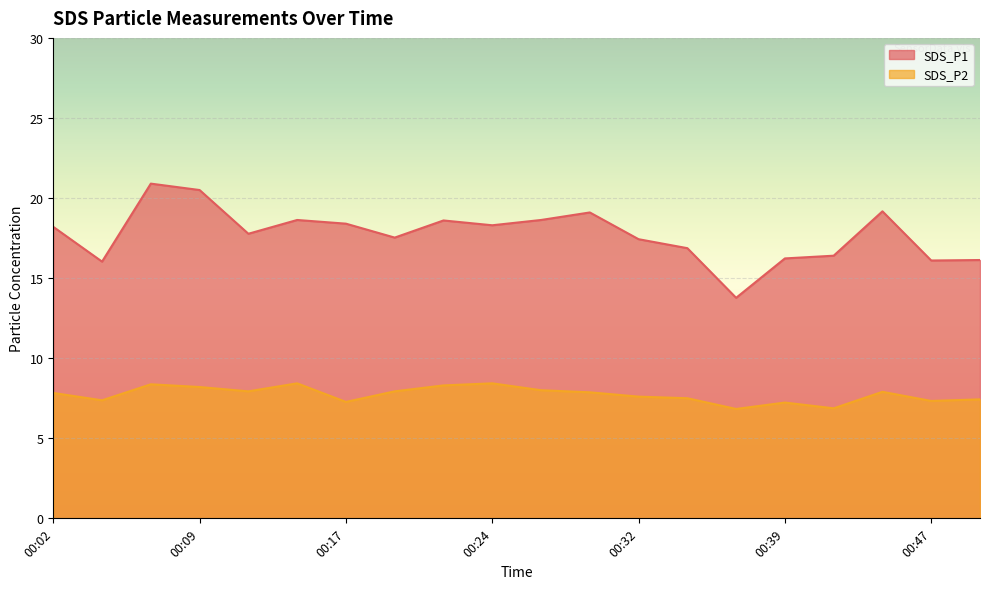

What is the sum of all SDS_P2 values?

154.6